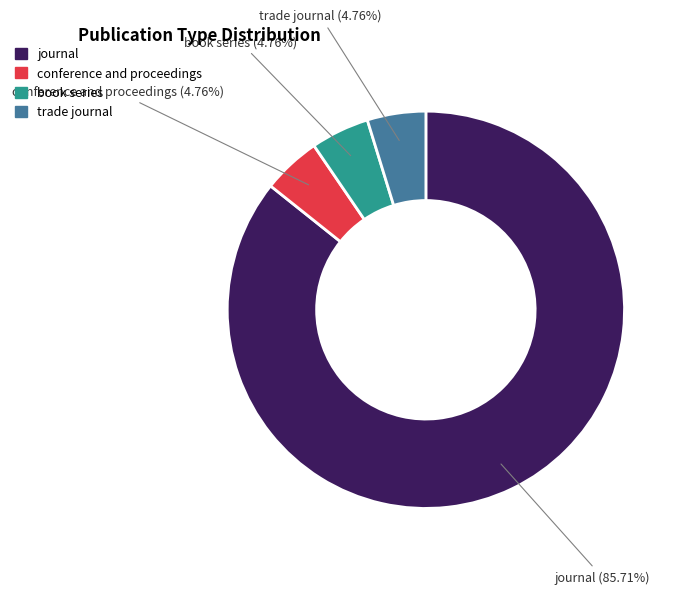

Do book series and journal together represent more than half of the pie?

Yes